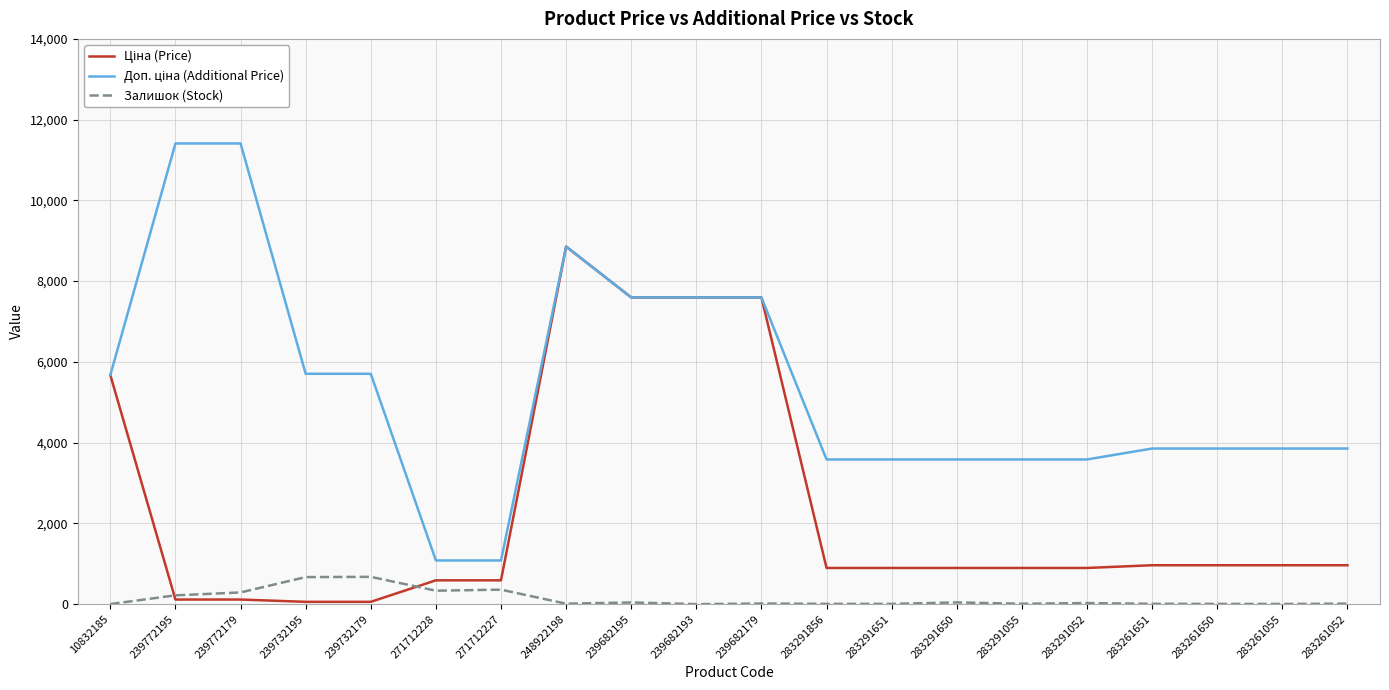

The Залишок (Stock) series shows 0.0 at 239682193. True or false?

True